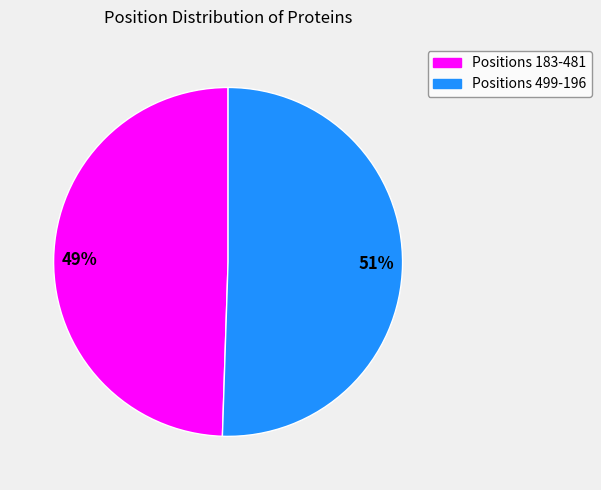

To the nearest percent, what is the average slice percentage?

50%